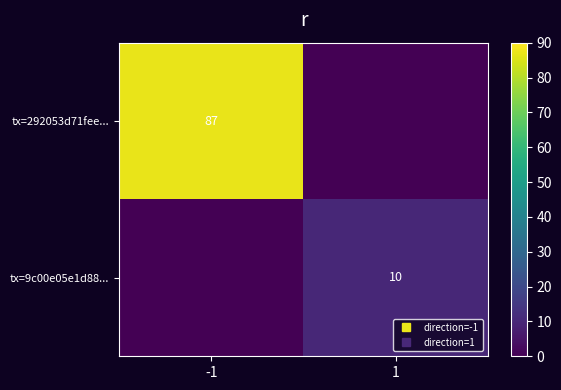

Count the tx=9c00e05e1d88... values in the range 0 to 10.

2